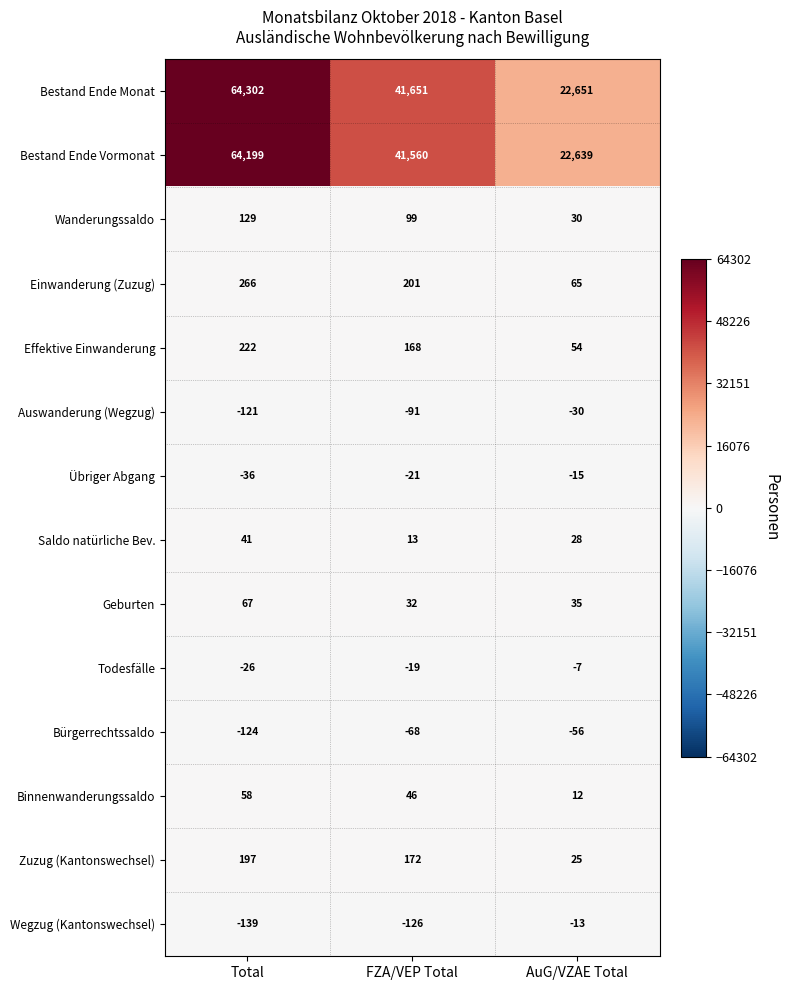

What is the difference between the highest and lowest values at FZA/VEP Total?

41777